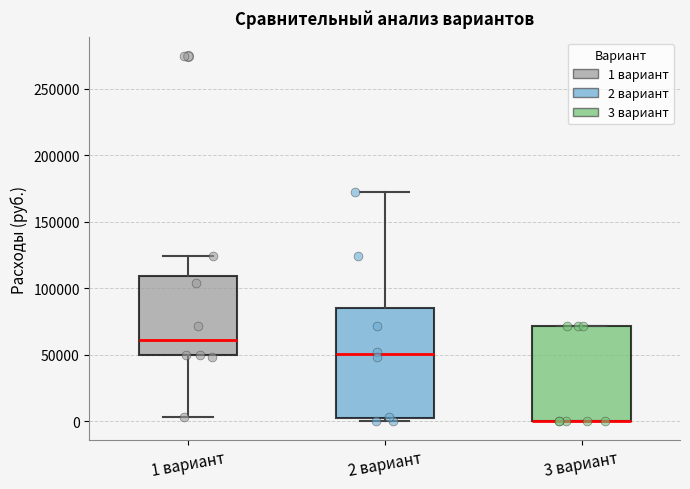

Comparing the boxes themselves (not the whiskers), which one is the tallest?

2 вариант